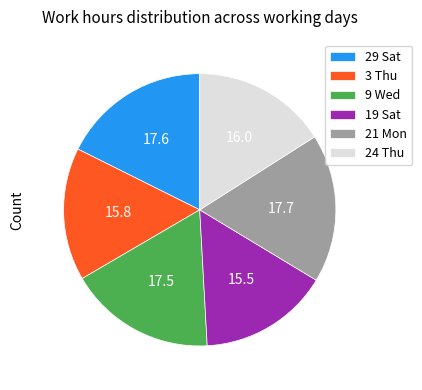

Combined, do 19 Sat and 24 Thu account for over 50%?

No